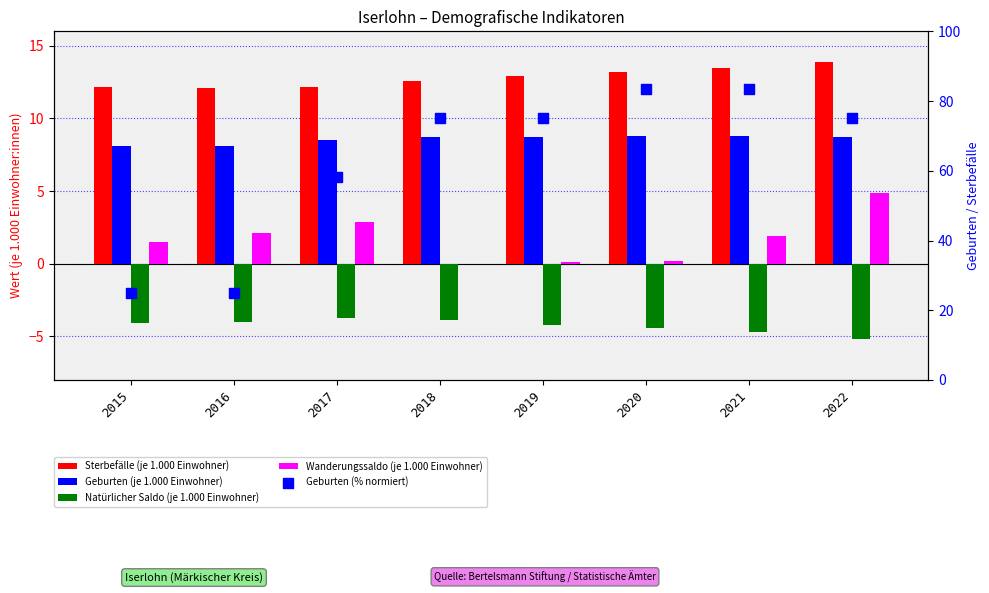

Which series contains the highest Y value?

Geburten (% normiert)